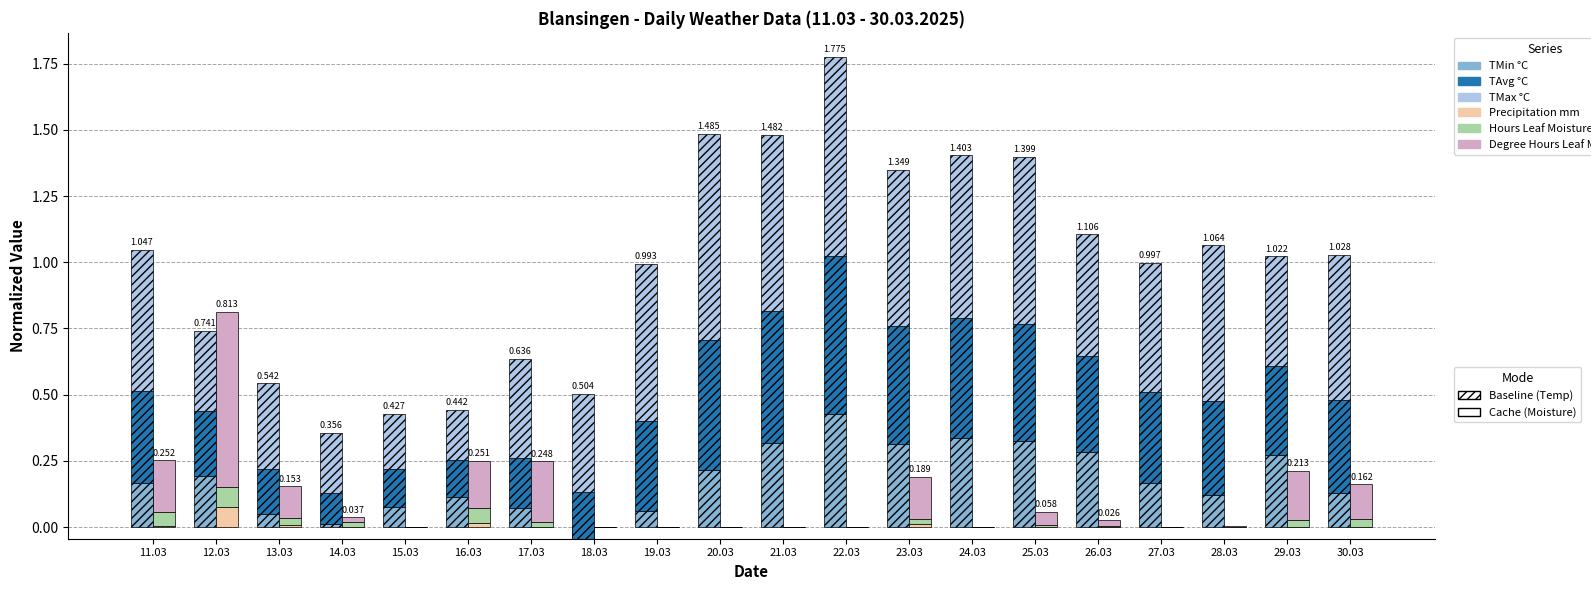

Which category has the lowest value in the TMin series?

18.03